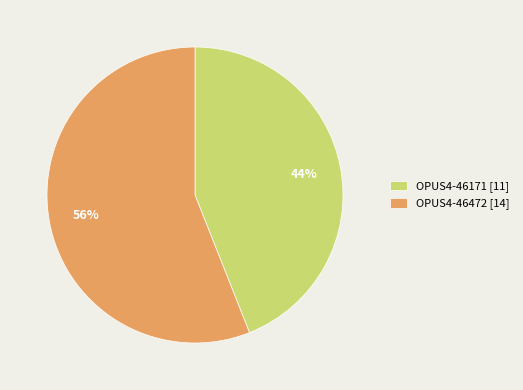

Count the number of slices in the pie.

2